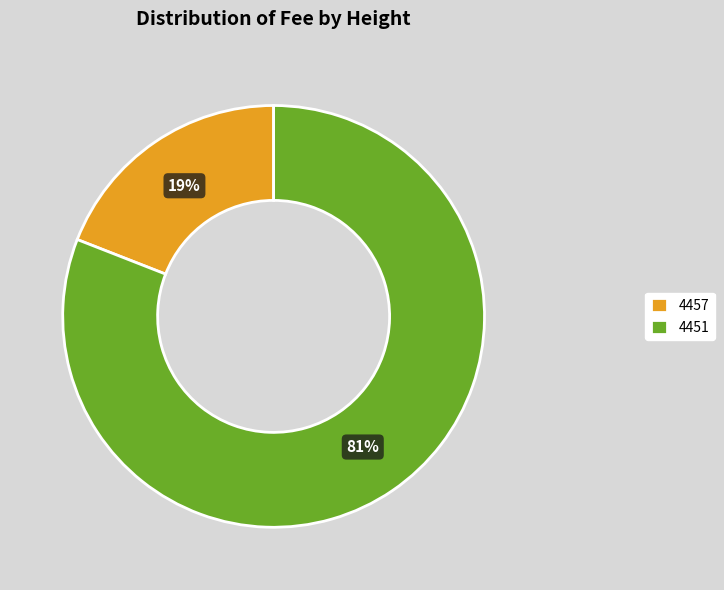

Is there a majority slice in this chart?

Yes